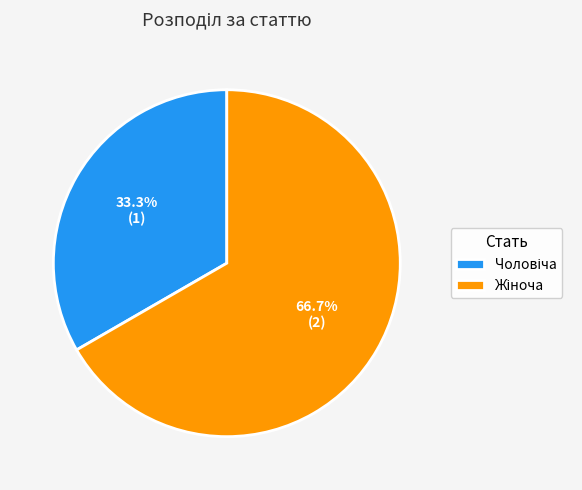

Is there a majority slice in this chart?

Yes